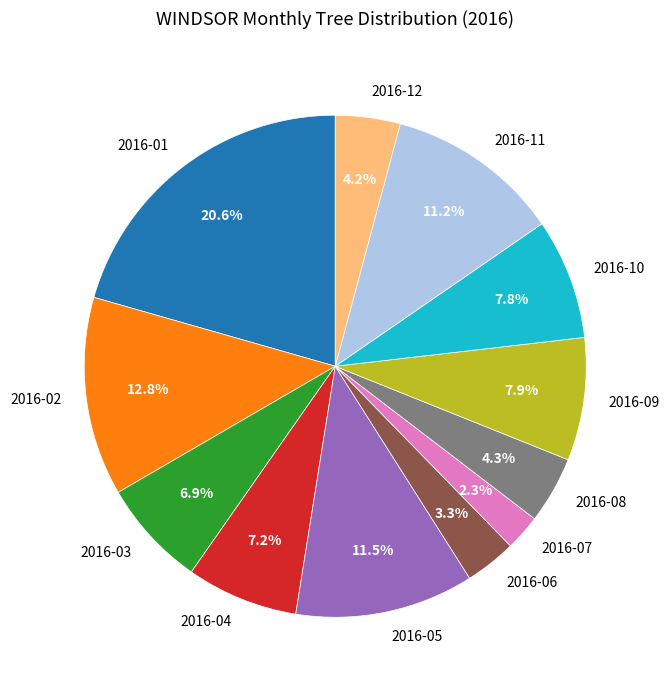

Is it true that 2016-07 is 14% of the pie?

False